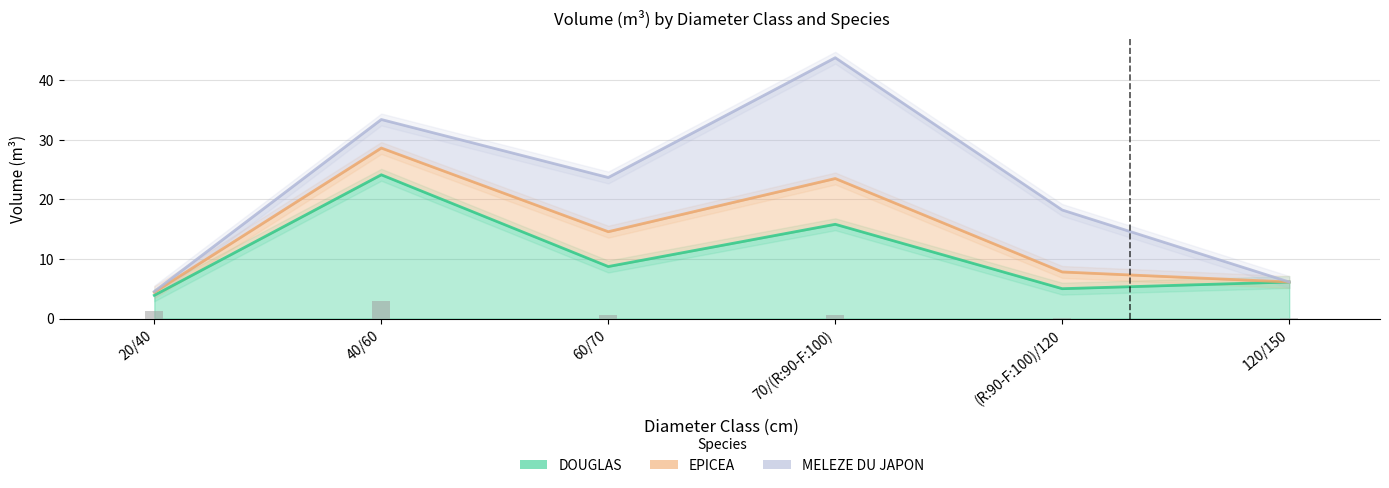

Reading left to right, transcribe all the data shown in this chart.

DOUGLAS: 3.9	24.1	8.7	15.8	5.0	6.1
EPICEA: 0.5	4.5	5.8	7.7	2.8	0.0
MELEZE DU JAPON: 0.1	4.8	9.1	20.3	10.4	0.0